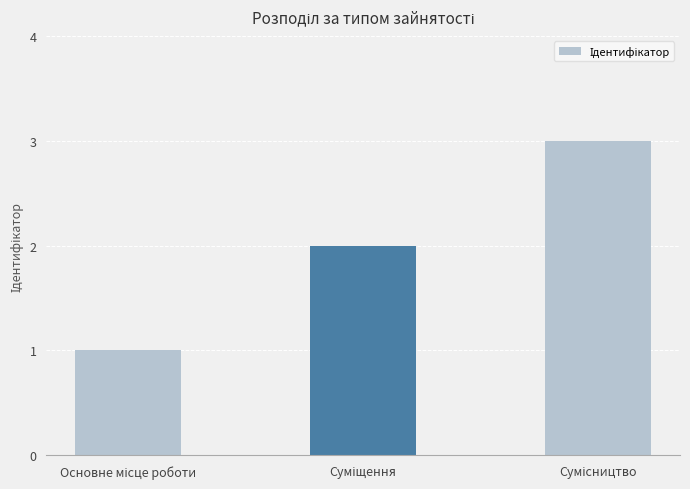

What is the minimum value shown in the chart?

1